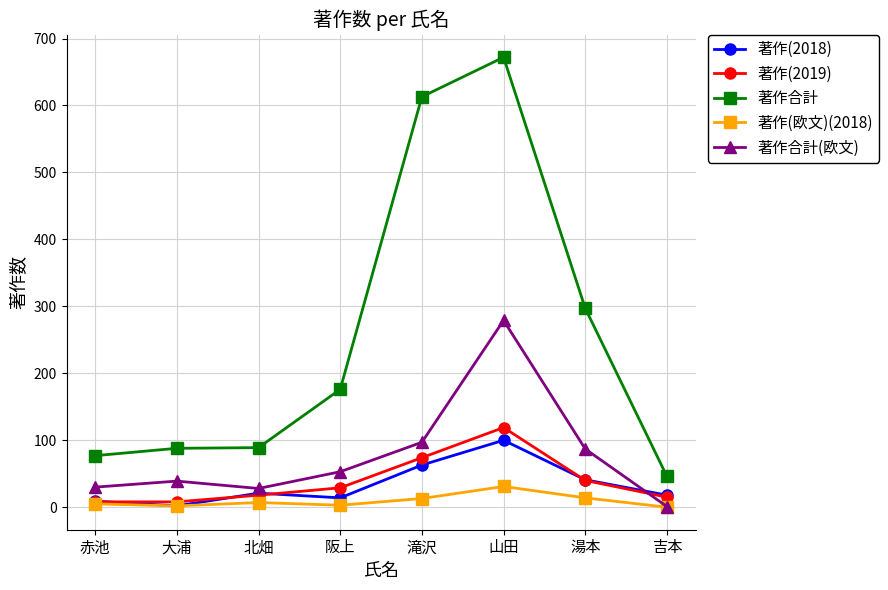

True or false: 著作(2018) and 著作合計 intersect in this chart.

False